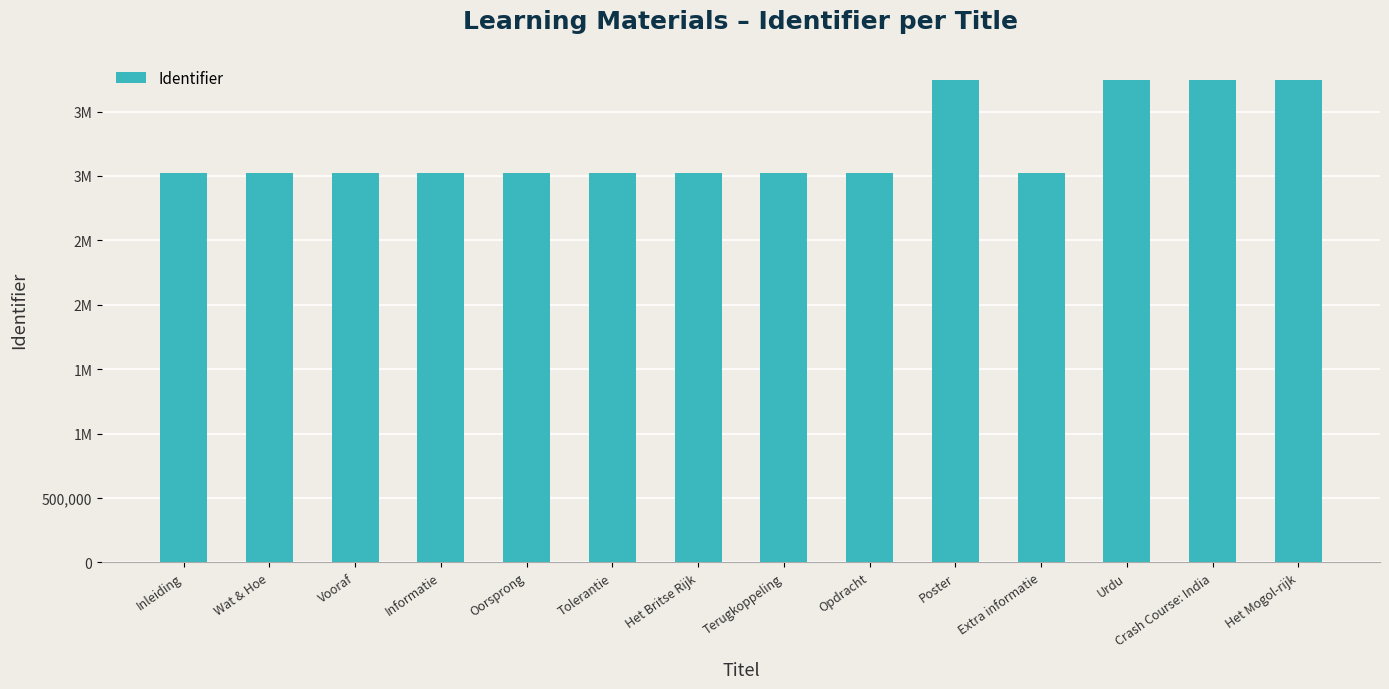

True or false: the data shows 5201399 at Inleiding.

False